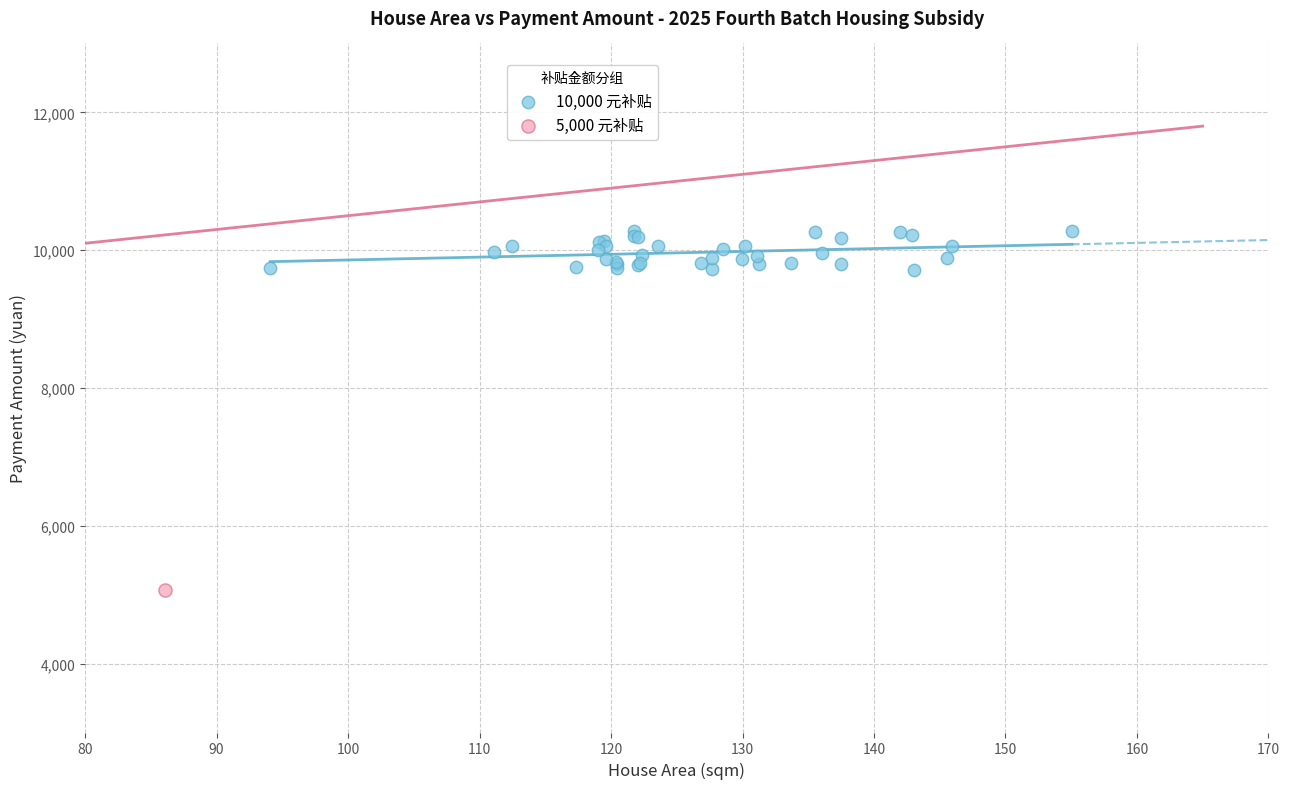

What are all the series names shown in the legend?

10,000 元补贴, 5,000 元补贴